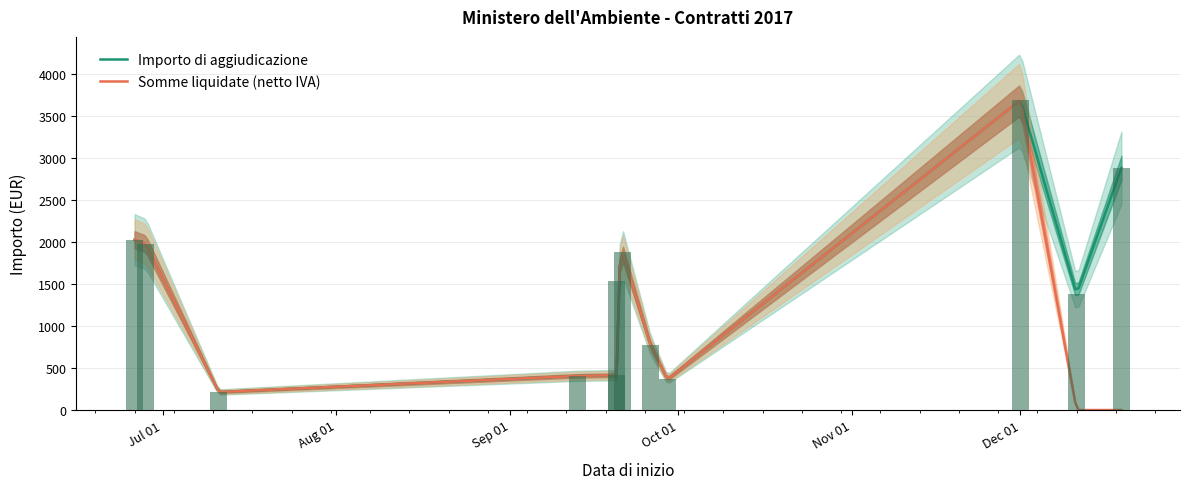

List the labels in order of value, smallest first.

2017-07-11, 2017-09-29, 2017-09-13, 2017-09-20, 2017-09-26, 2017-12-11, 2017-09-20, 2017-09-21, 2017-06-28, 2017-06-26, 2017-12-19, 2017-12-01